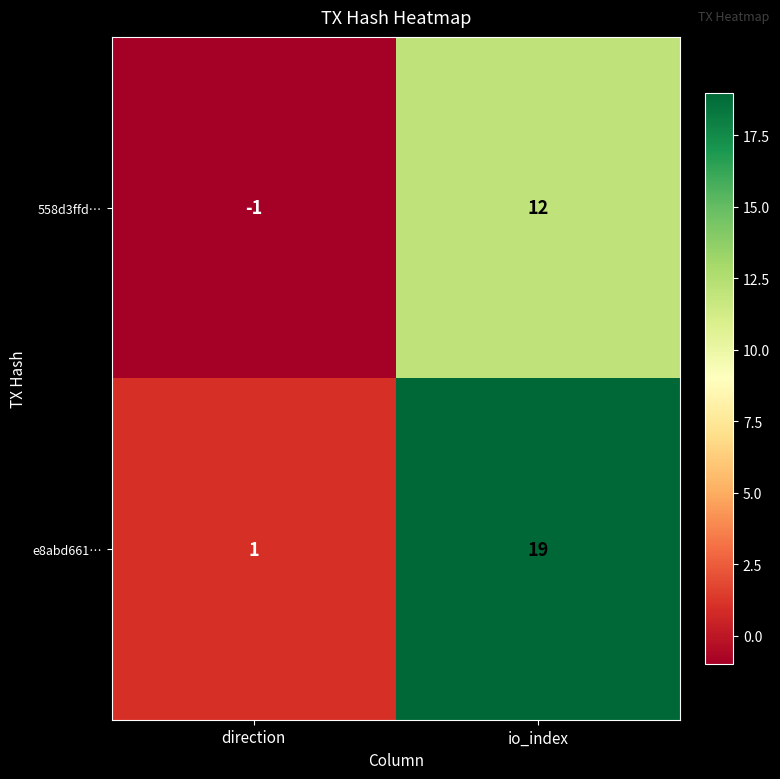

Rank the series at io_index from lowest to highest value.

558d3ffd…, e8abd661…